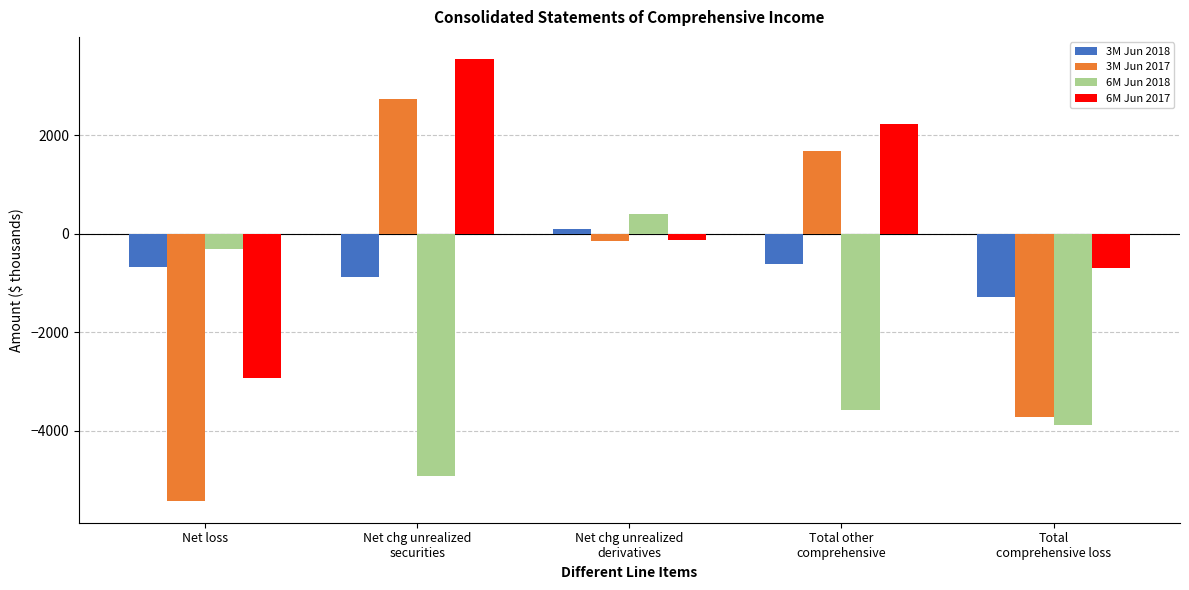

What is the difference between the highest and lowest values at Net loss?

5106